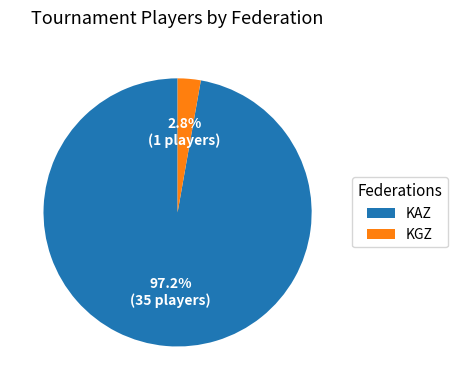

What percentage is the KAZ slice, to the nearest percent?

97%